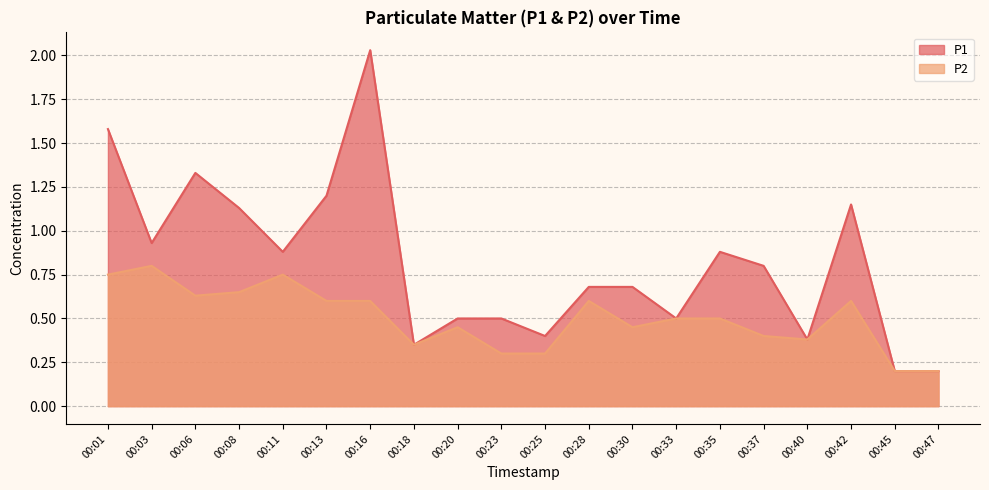

At how many categories does at least one series exceed 2?

1